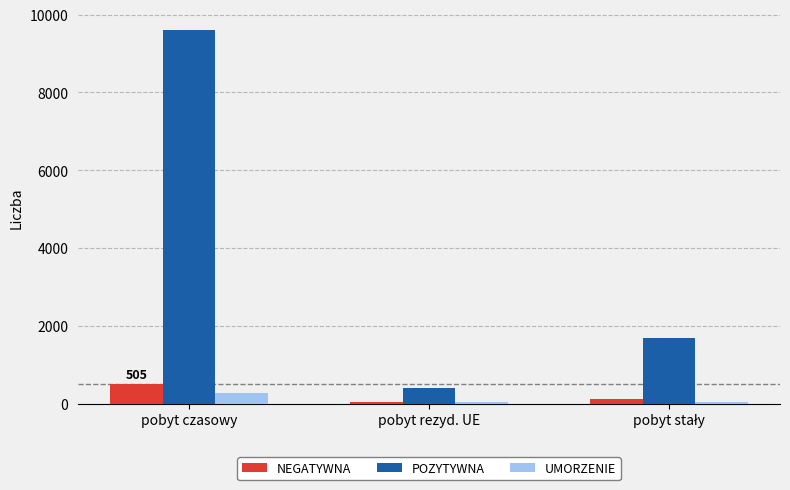

At which category does the chart reach its peak across all series?

pobyt czasowy